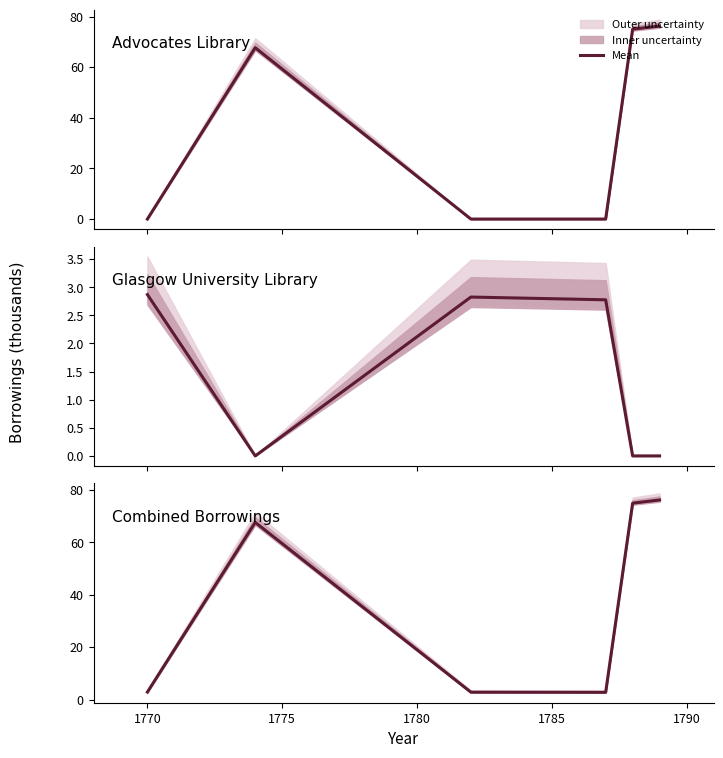

How many data points are above 67?

3